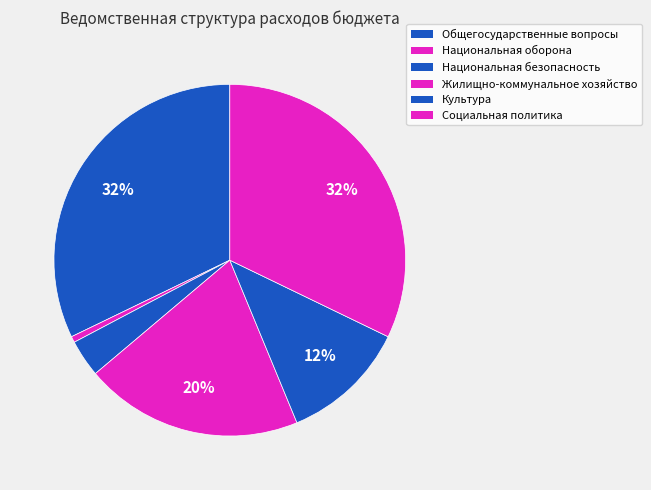

The Социальная политика slice represents 32% of the pie. True or false?

True